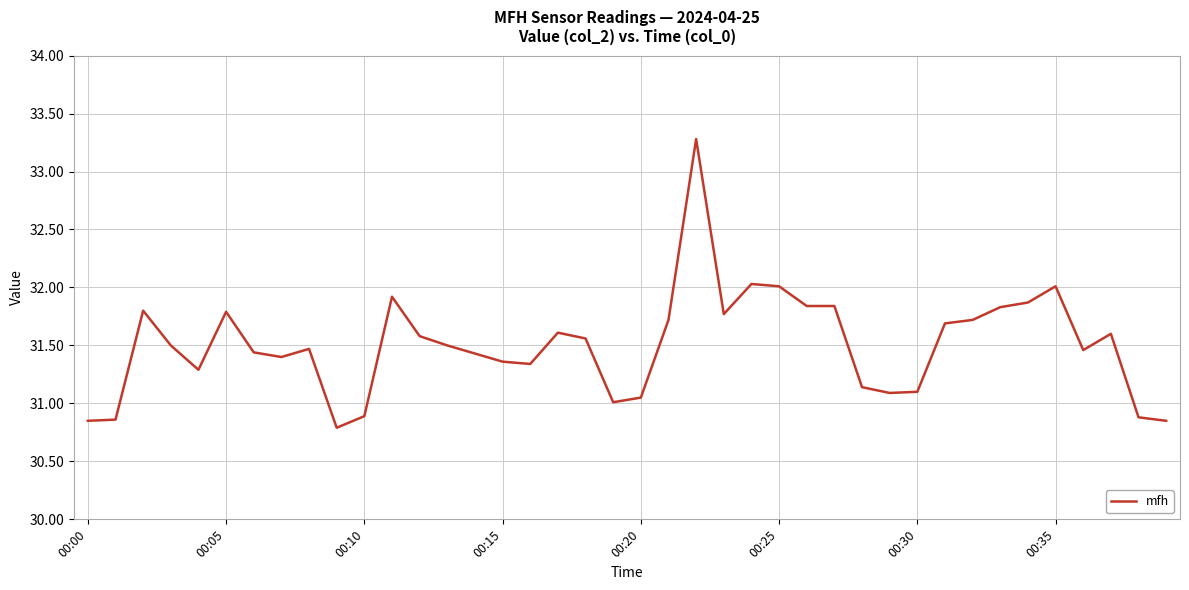

What is the minimum value shown in the chart?

30.8